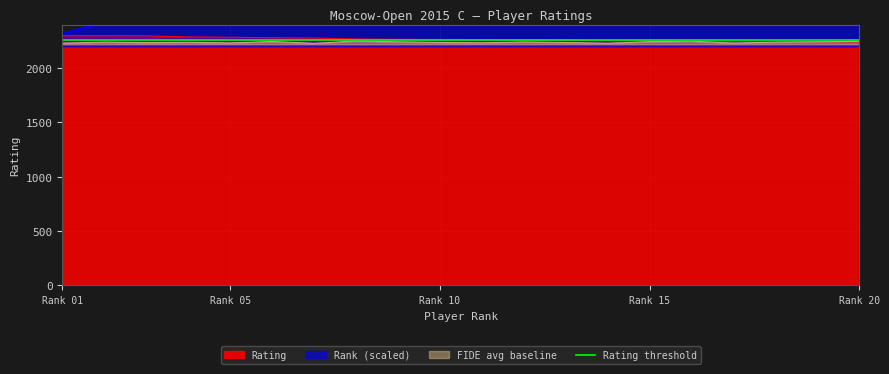

Where does the Rating series first go above 2263?

Rank 01